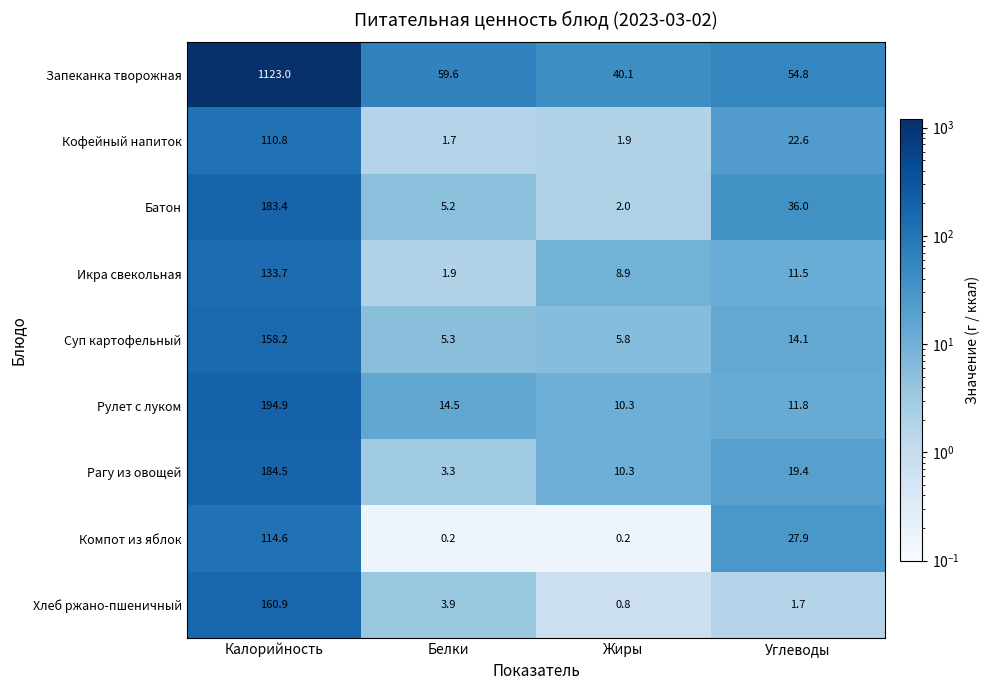

How many data points does each series have?

4